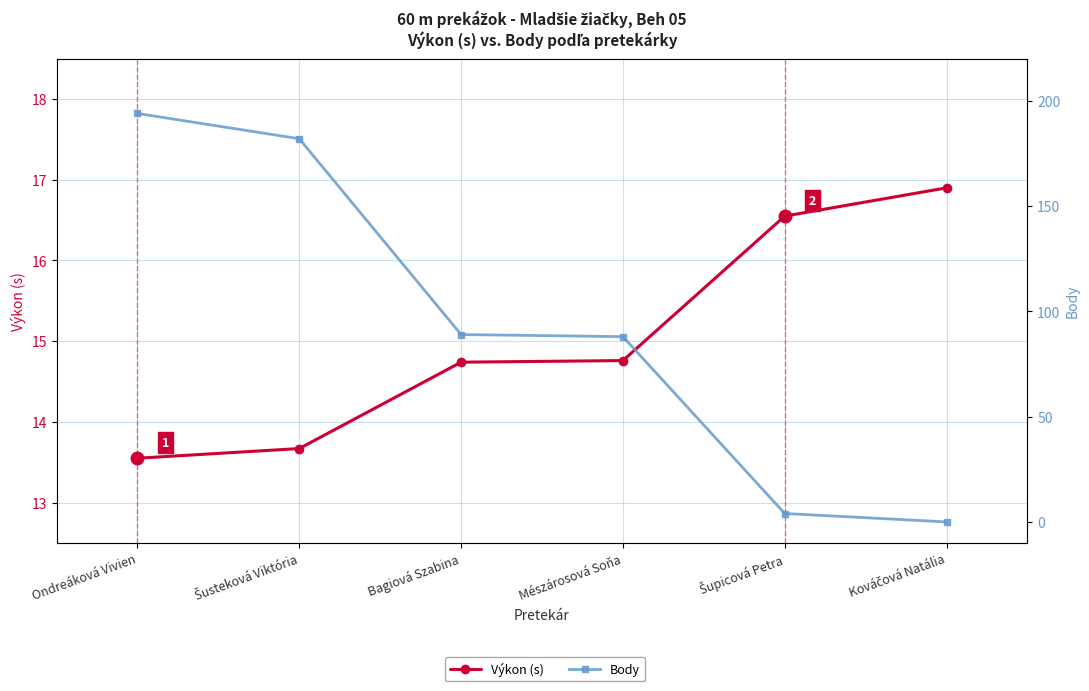

What is the difference between the maximum and second lowest values in the Výkon (s) series?

3.2